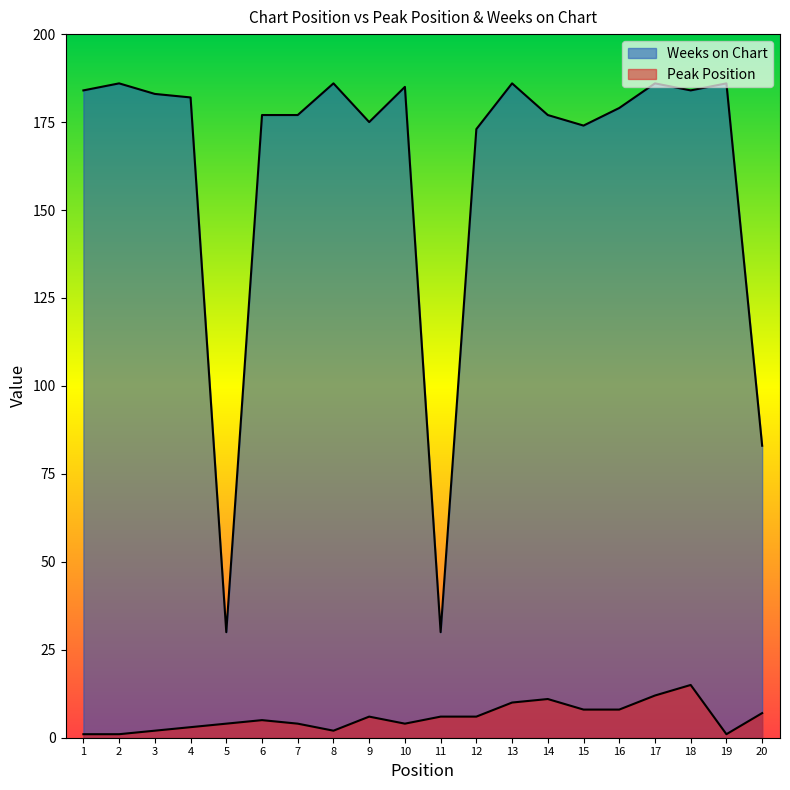

True or false: Weeks on Chart has a value of 299 at 14.

False